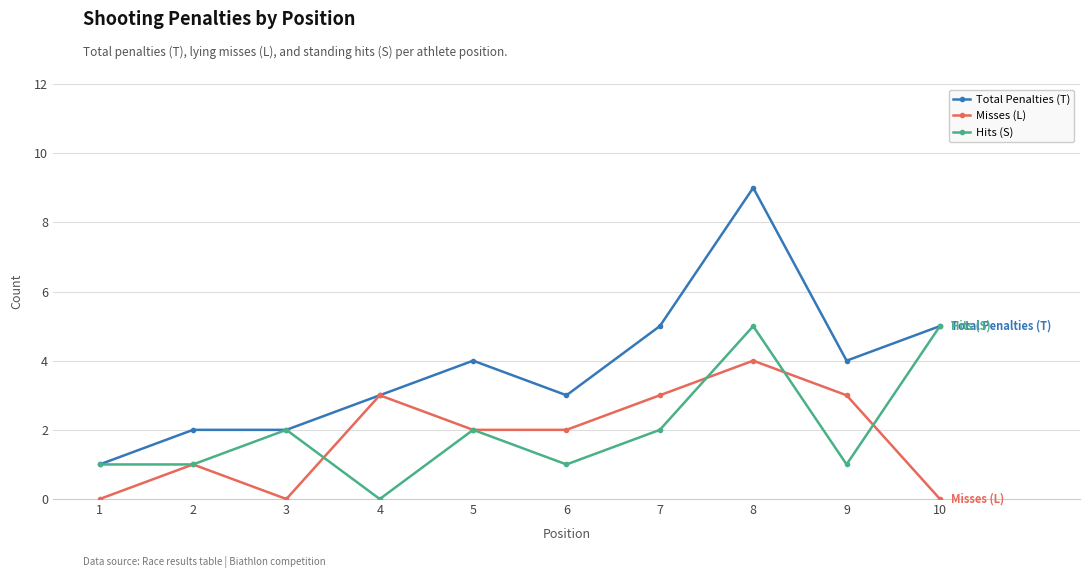

The Total Penalties (T) series shows 4 at 5. True or false?

True